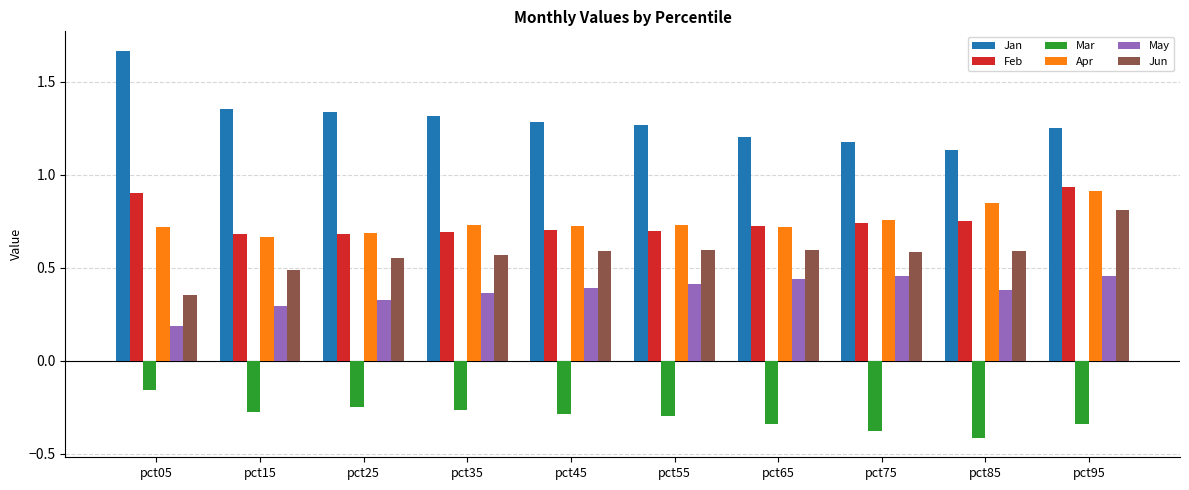

What is the sum of all Jun values?

5.7